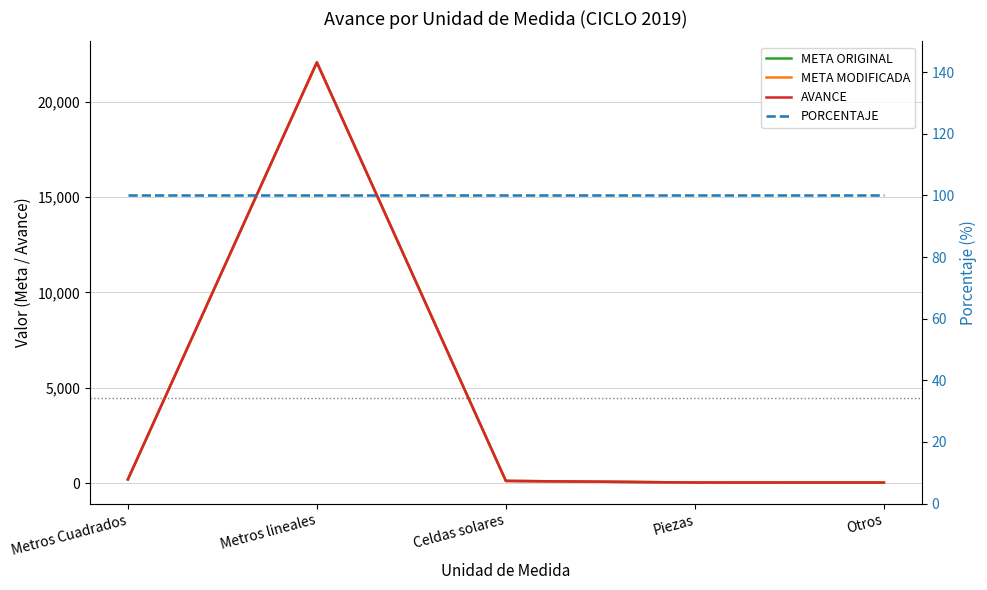

Which series has the largest total across all categories?

META ORIGINAL